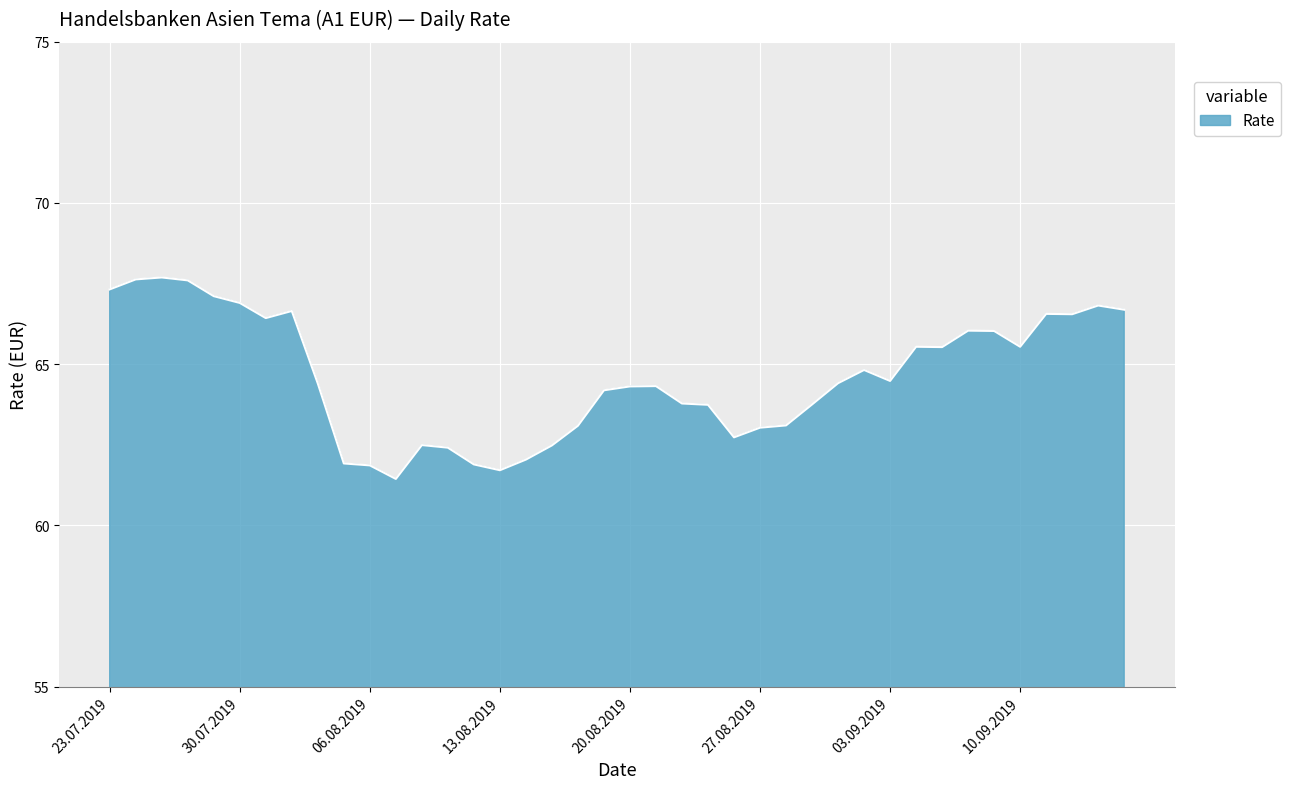

What is the minimum value shown in the chart?

61.4